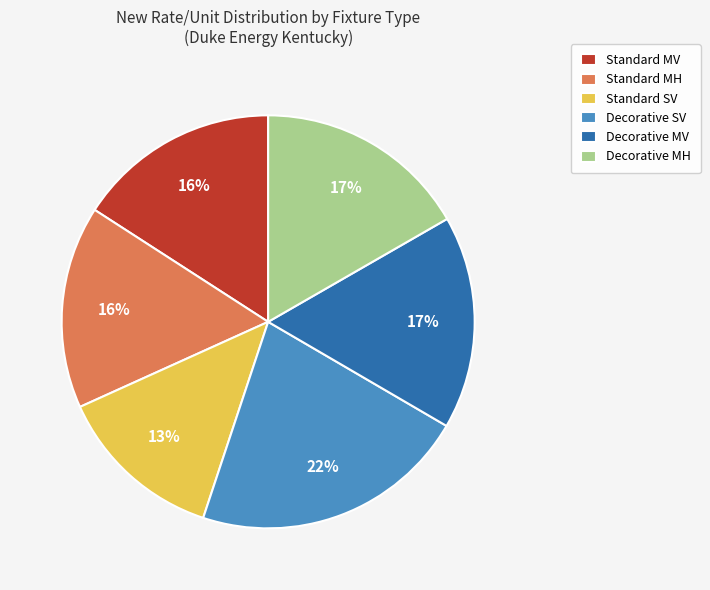

Do Standard MH and Decorative MH together represent more than half of the pie?

No